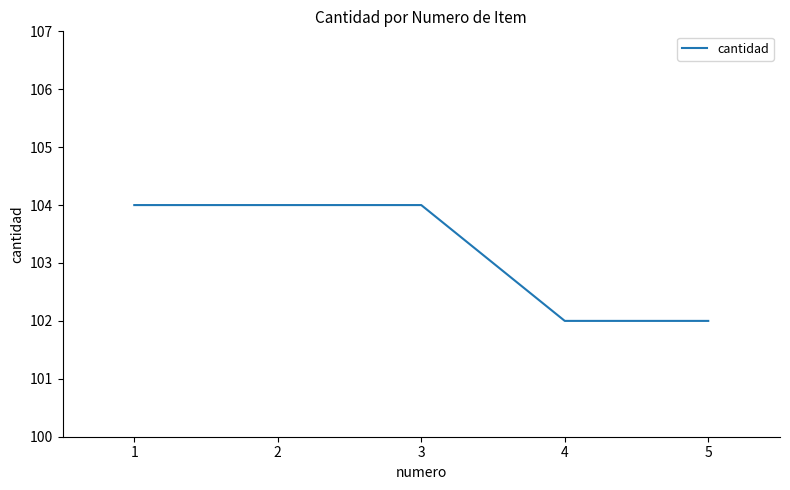

How many values are between 102 and 104?

5